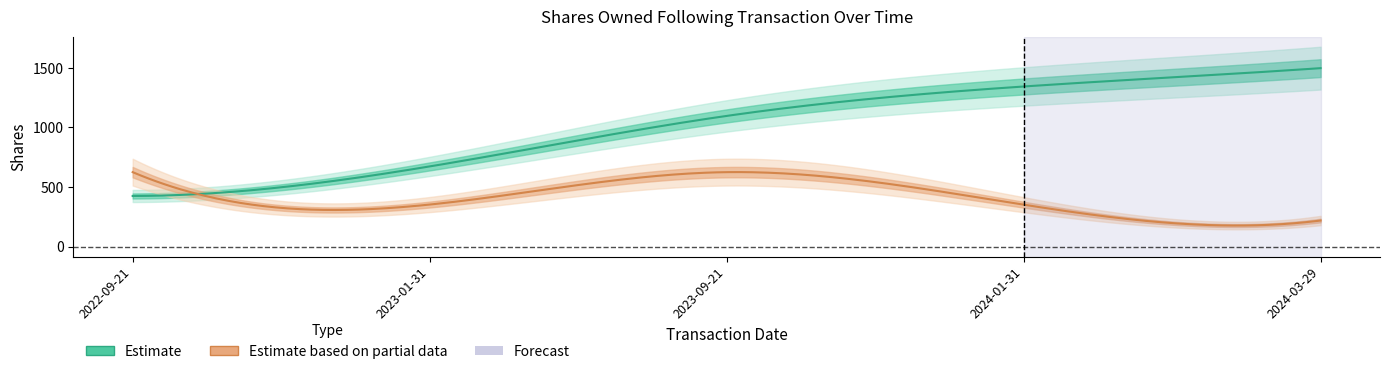

How many lines are shown in the chart?

2